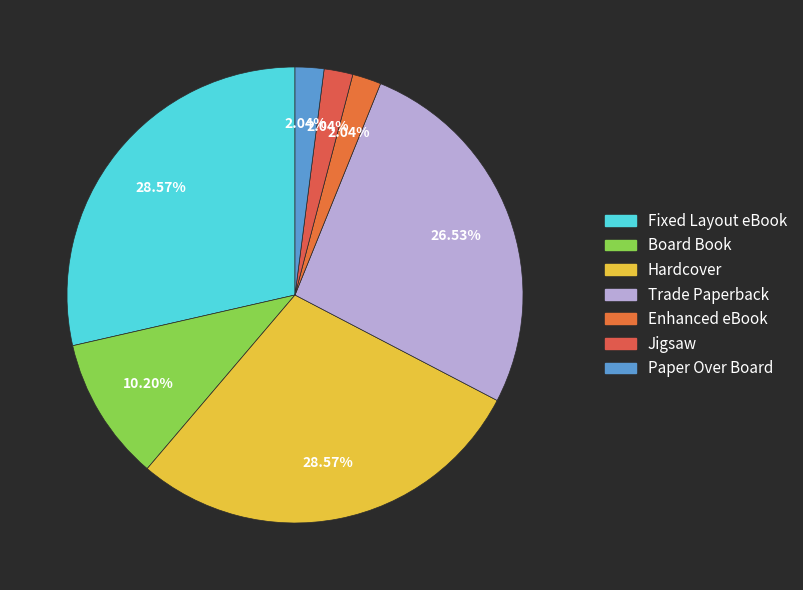

True or false: Trade Paperback accounts for 27% of the total.

True